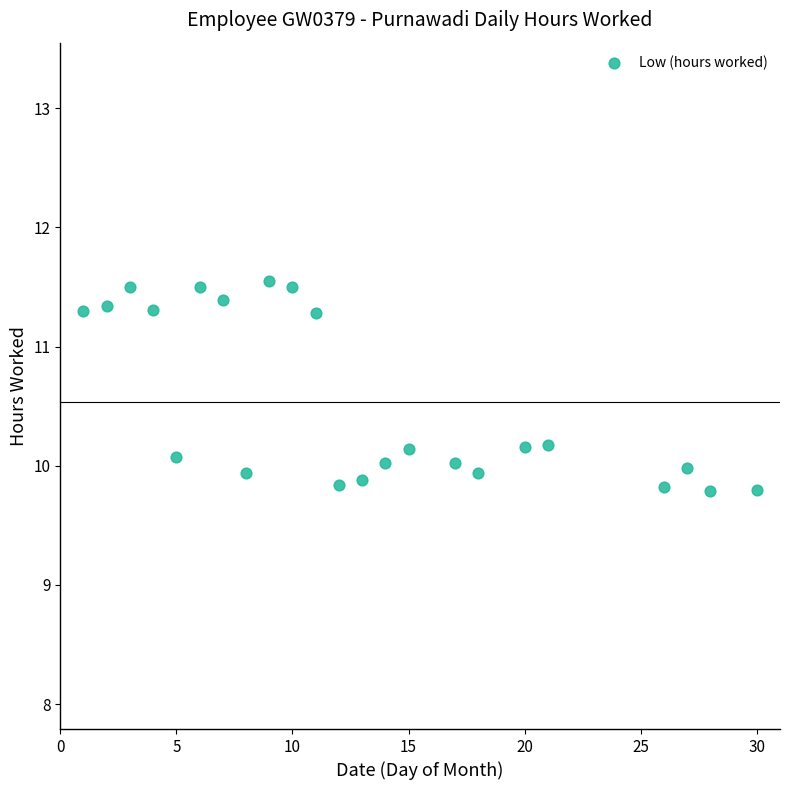

What is the range of Y values (max minus min)?

1.8